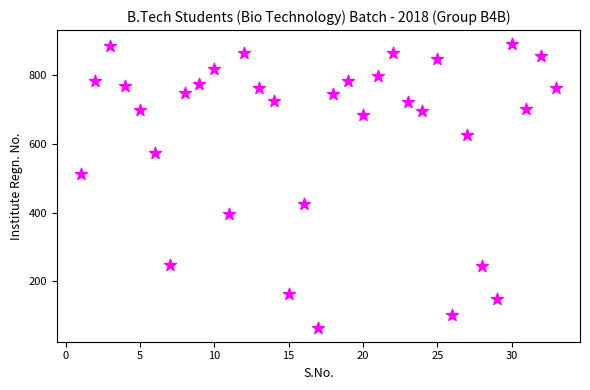

What is the range of X values (max minus min)?

32